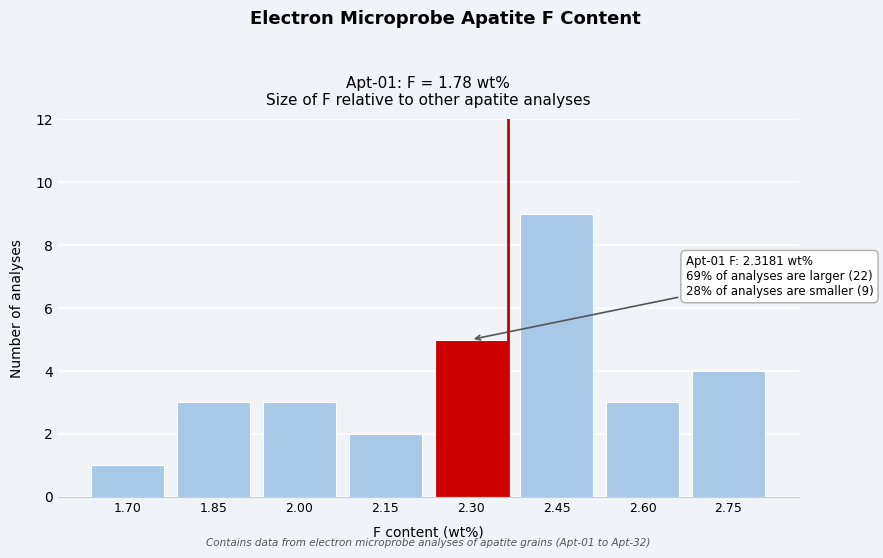

Reading left to right, extract all data points from this chart.

1.70=1	1.85=3	2.00=3	2.15=2	2.30=5	2.45=9	2.60=3	2.75=4